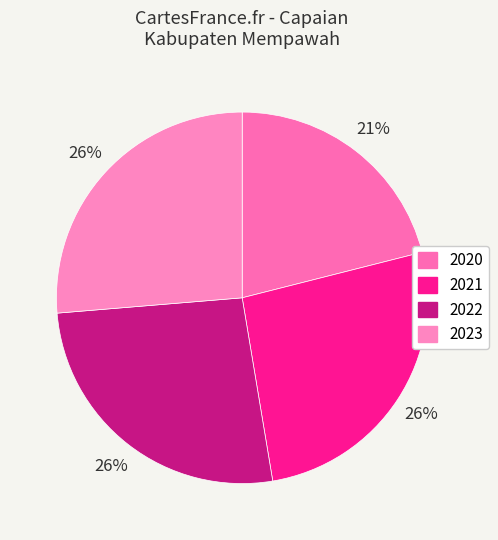

To the nearest percent, what percentage of the pie is 2020?

21%